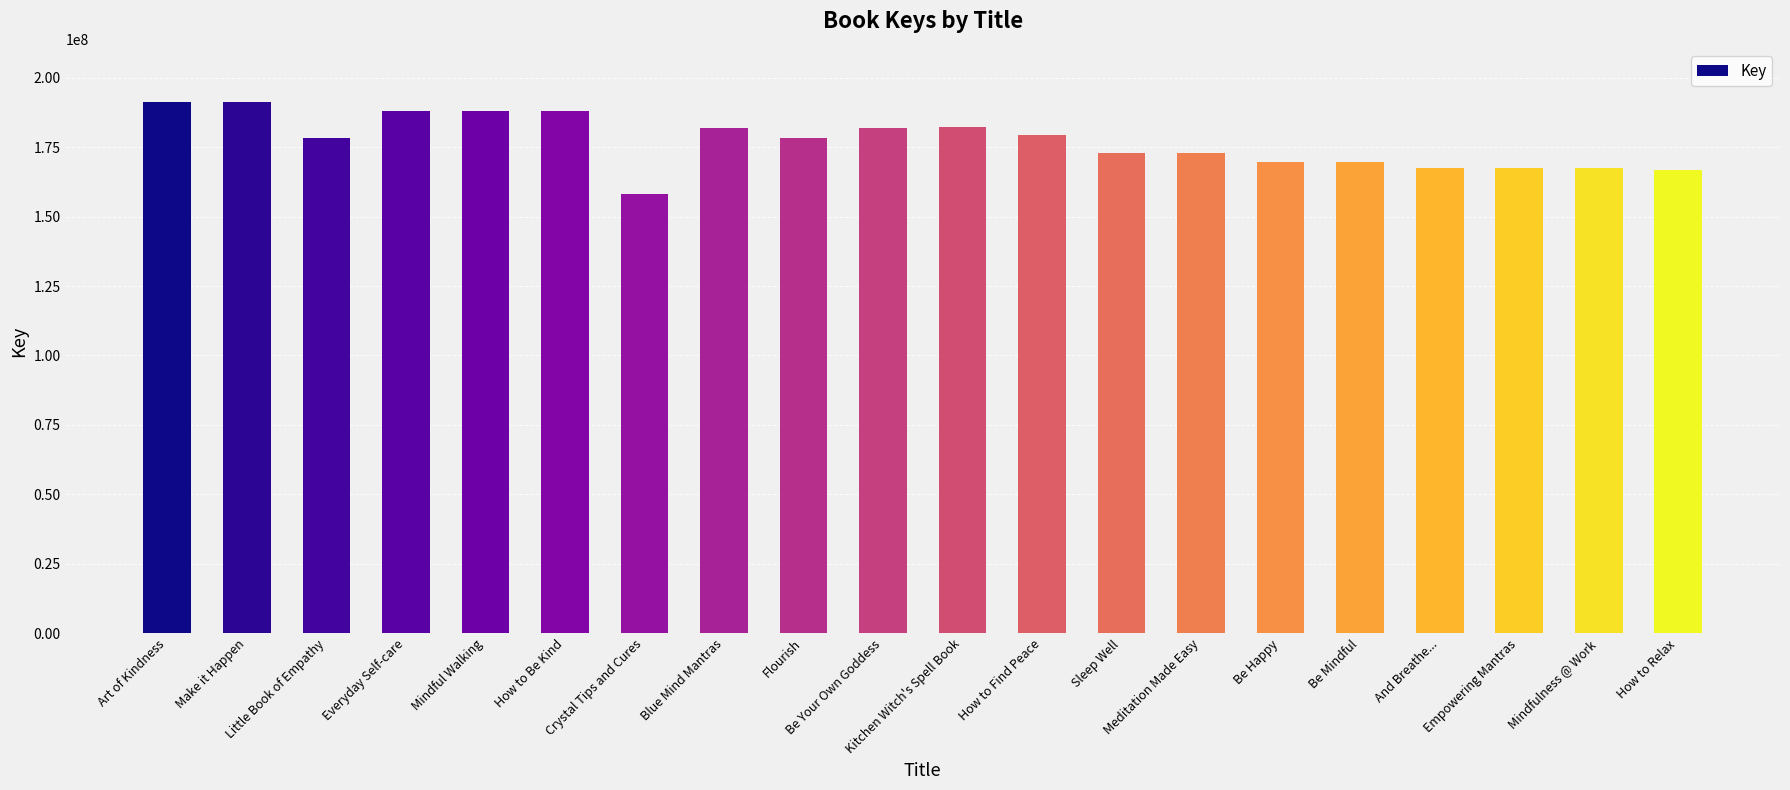

At which label does the data first exceed 178470557?

Art of Kindness